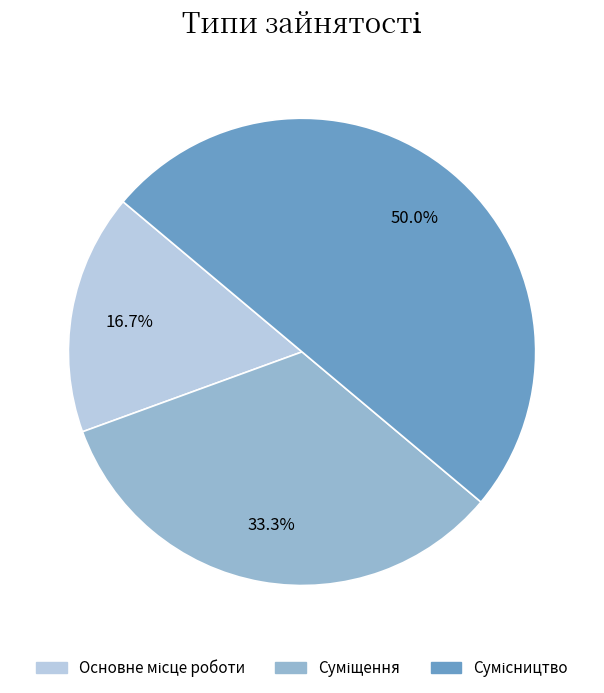

How many segments does this pie chart have?

3